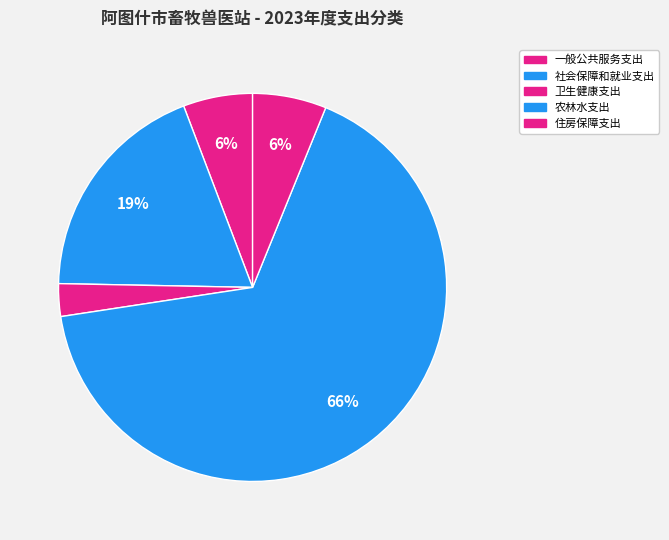

To the nearest percent, what is the combined percentage of 一般公共服务支出 and 卫生健康支出?

8%